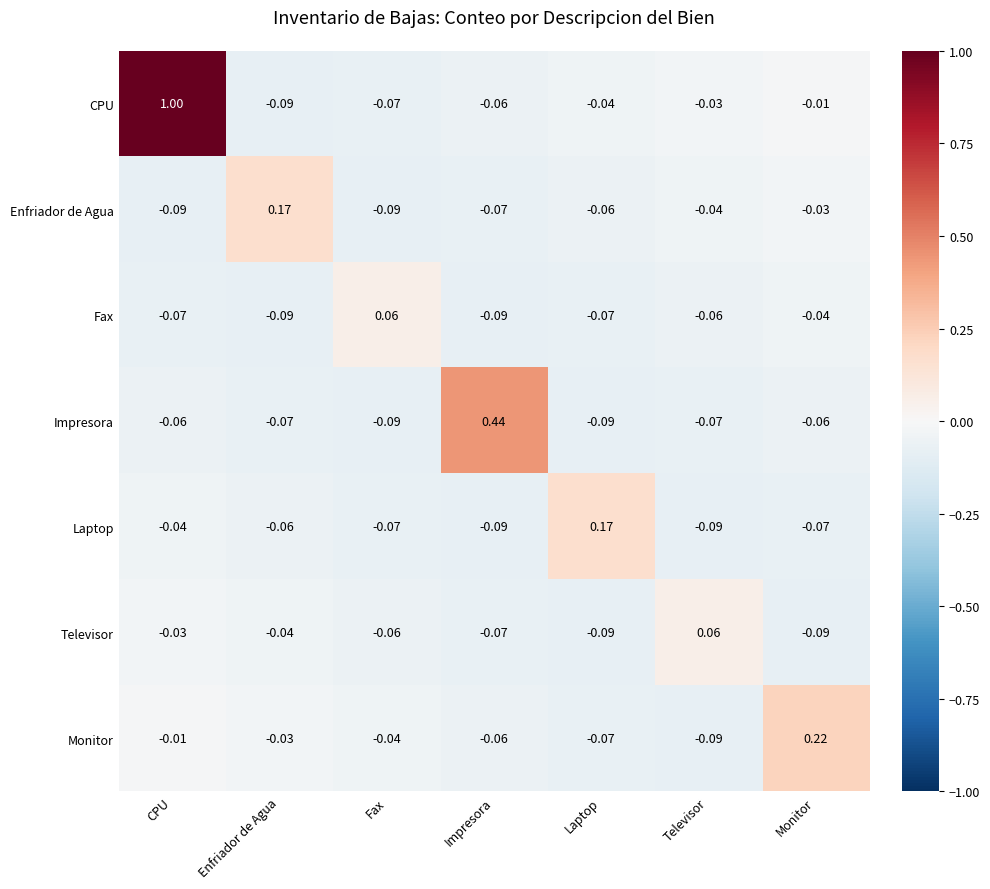

Between Laptop and Monitor, which series saw the biggest shift?

Monitor